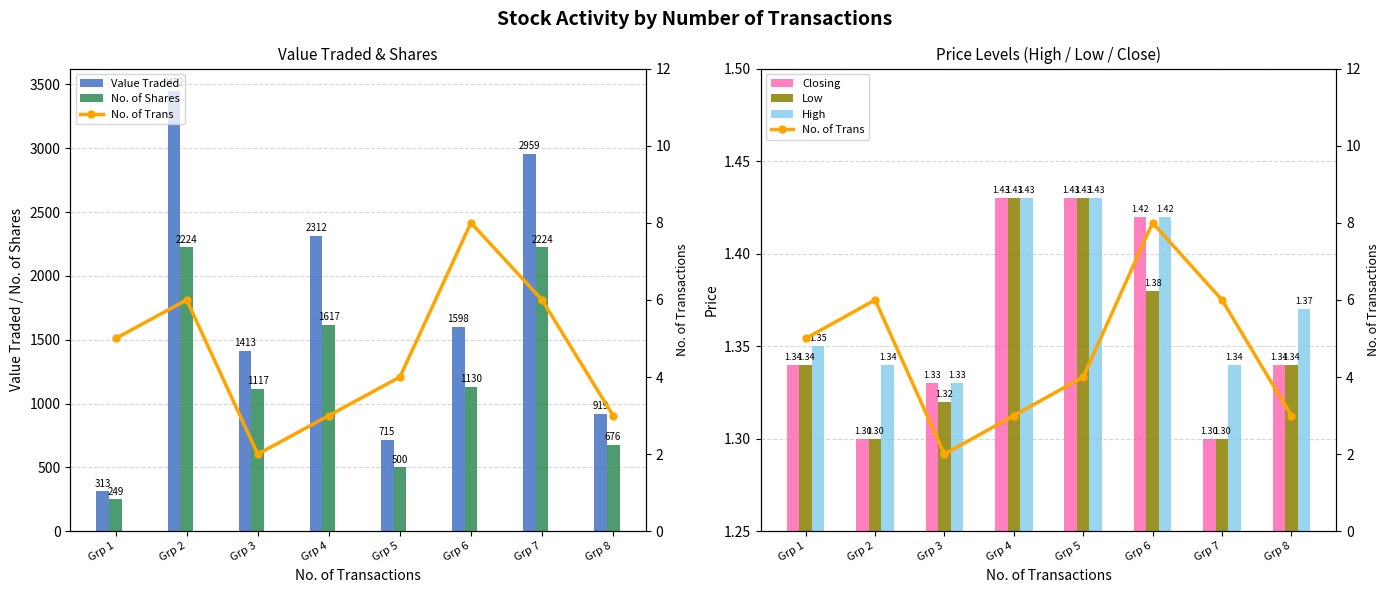

What is the lowest value of the No. of Trans series?

2.0